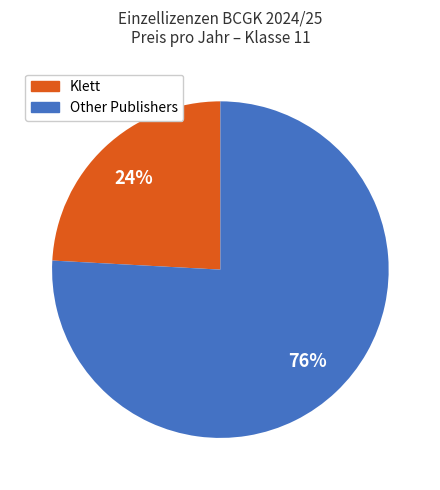

Is there any slice that represents more than half of the pie?

Yes